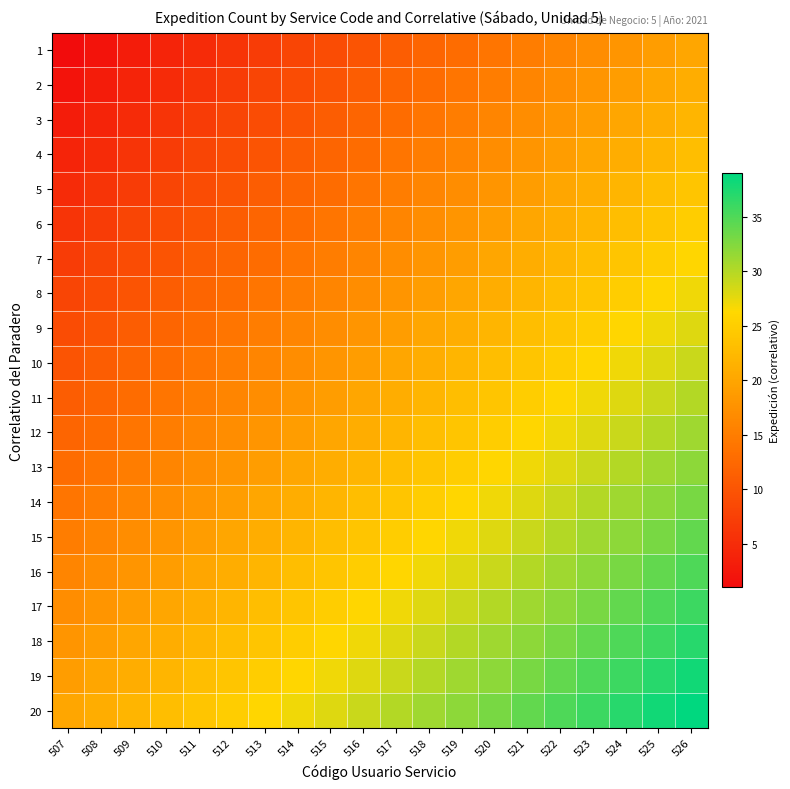

What is the difference between the highest and lowest values at 519?

19